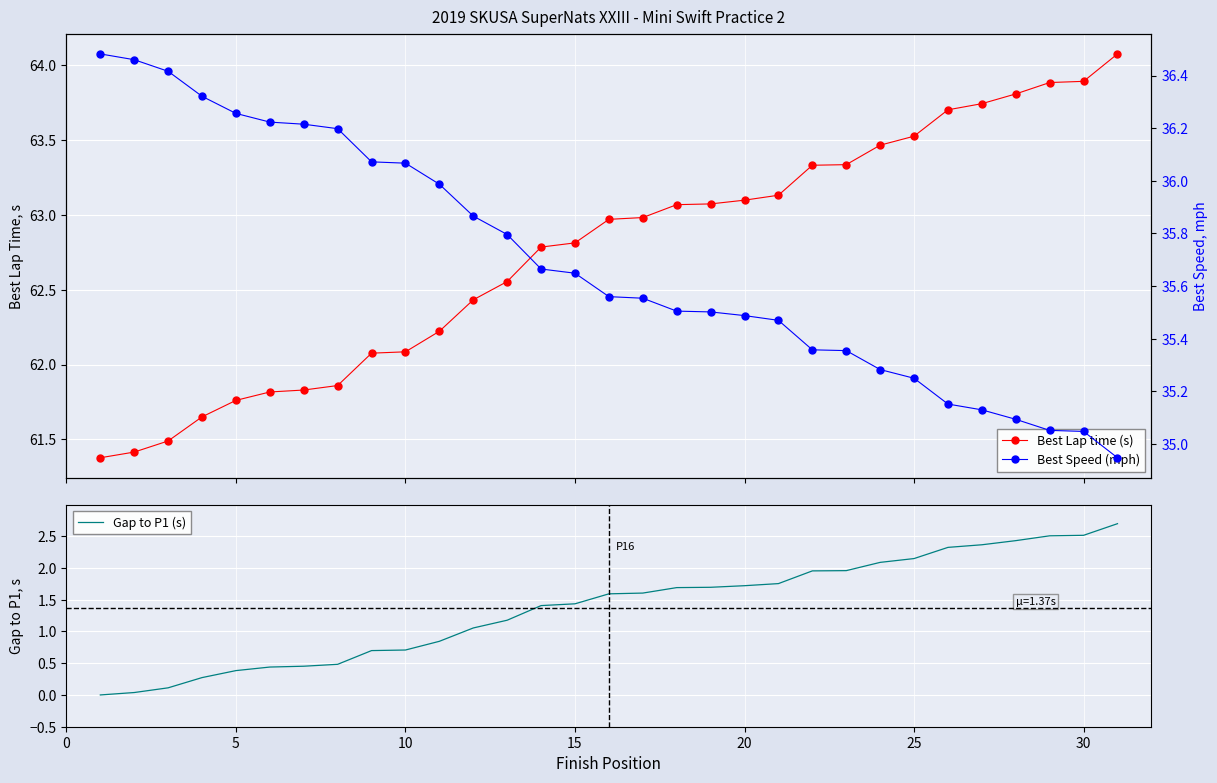

True or false: Gap to P1 (s) and Best Lap time (s) intersect in this chart.

False